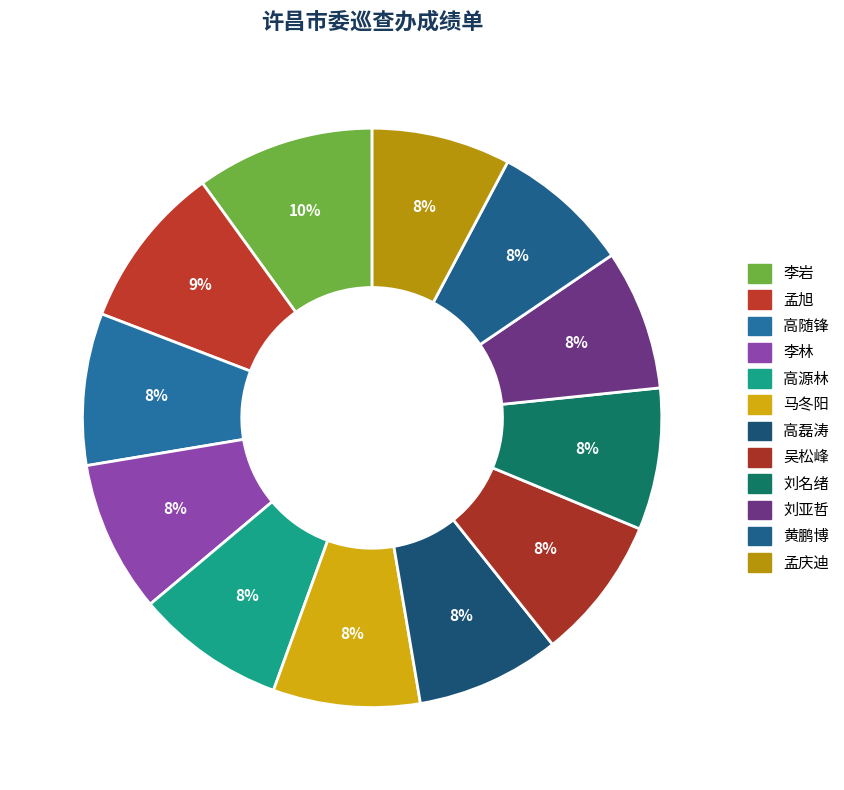

To the nearest percent, what is the combined percentage of 高源林 and 马冬阳?

17%